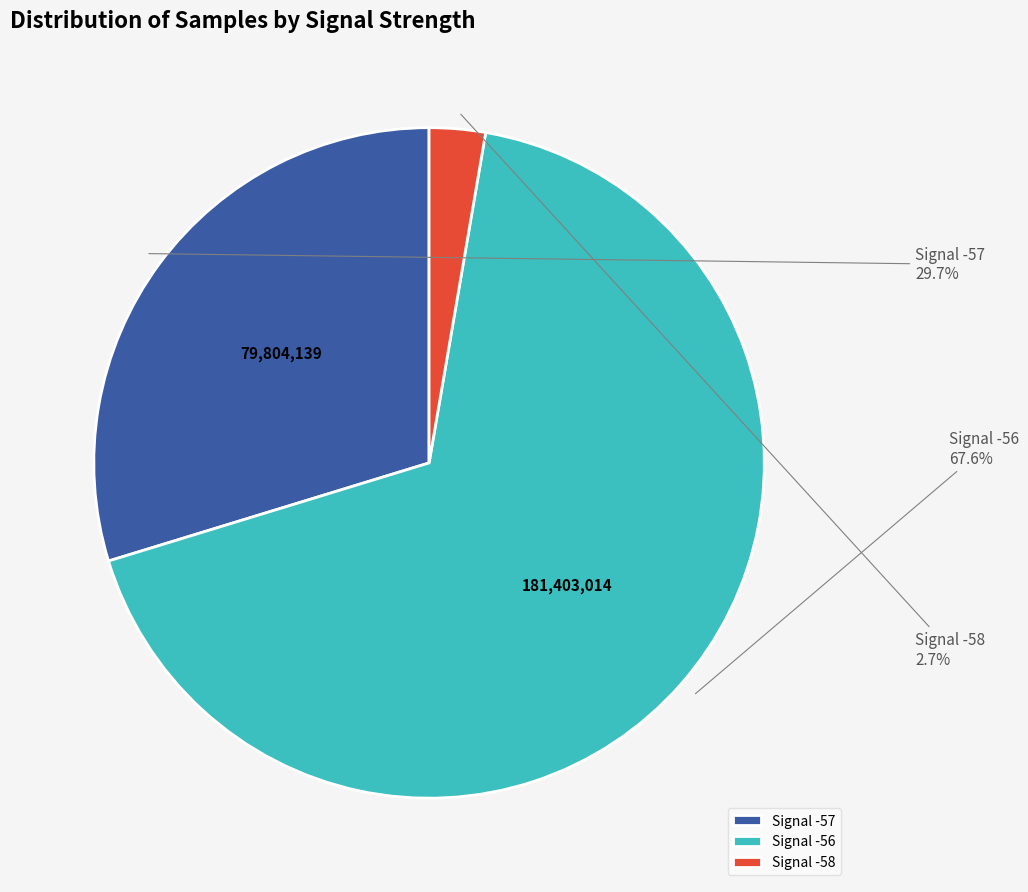

What is the smallest slice in the pie chart?

Signal -58